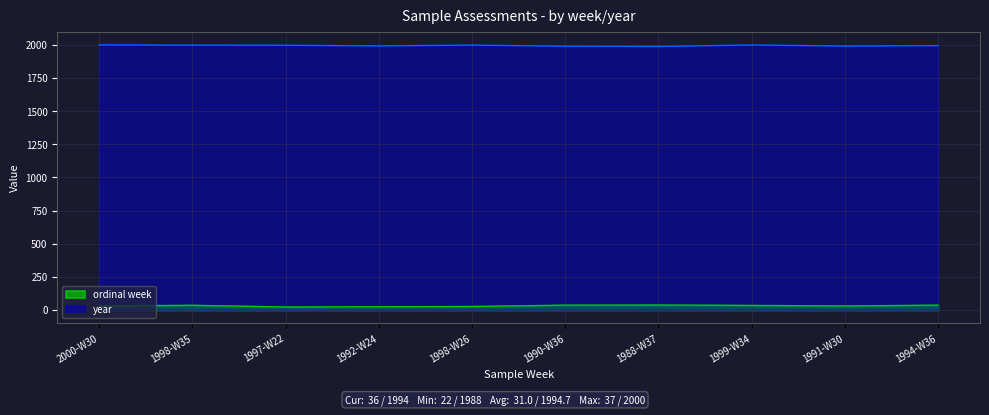

What is the difference between the year values at 1988-W37 and 1992-W24?

4